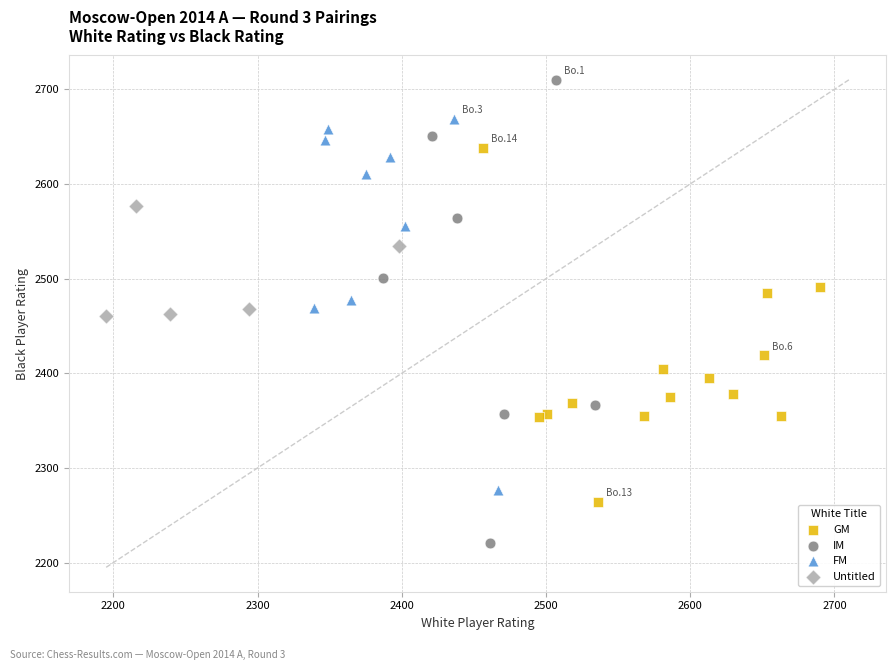

Which series reaches the minimum Y coordinate?

IM